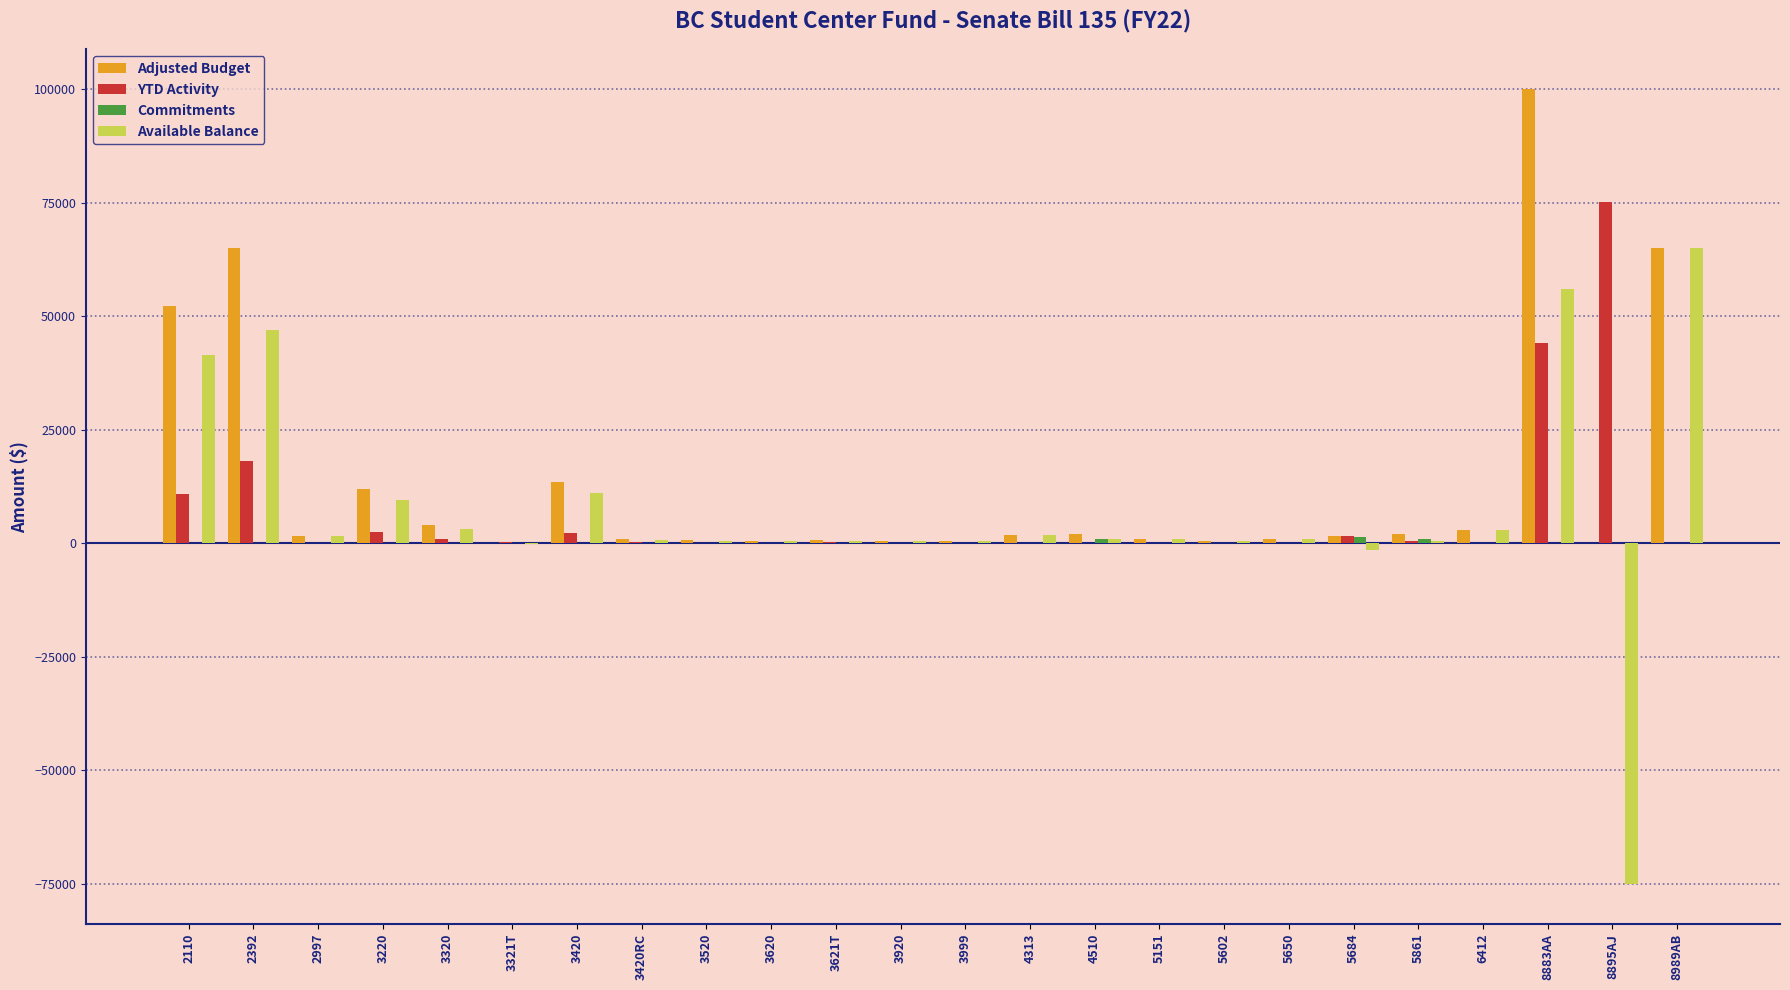

What is the sum of all Available Balance values?

170138.5